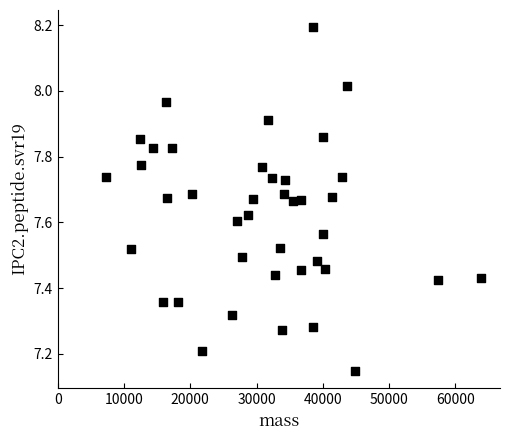

What is the range of X values (max minus min)?

56619.9